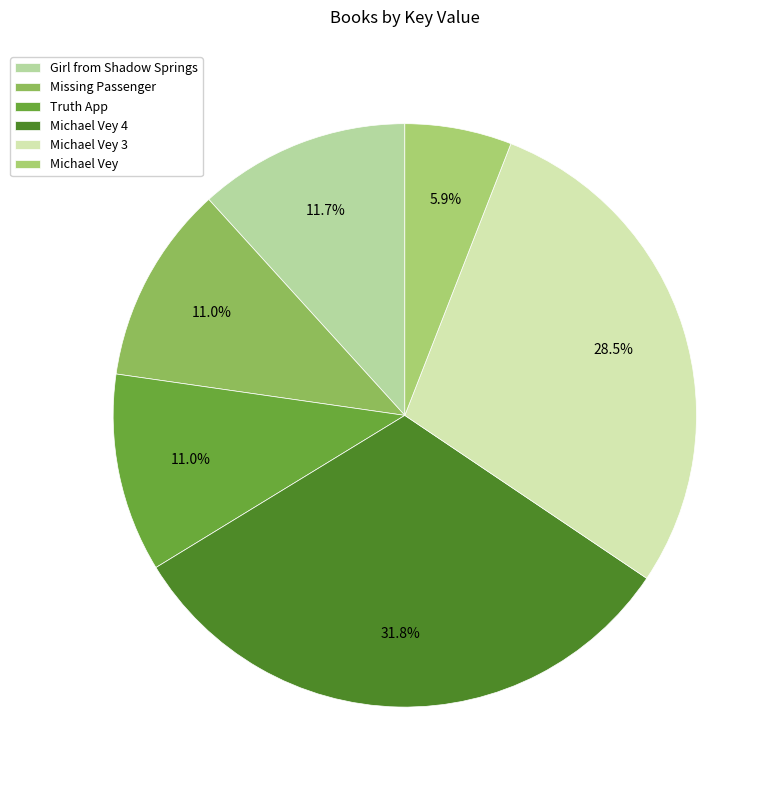

Which slice is the smallest?

Michael Vey